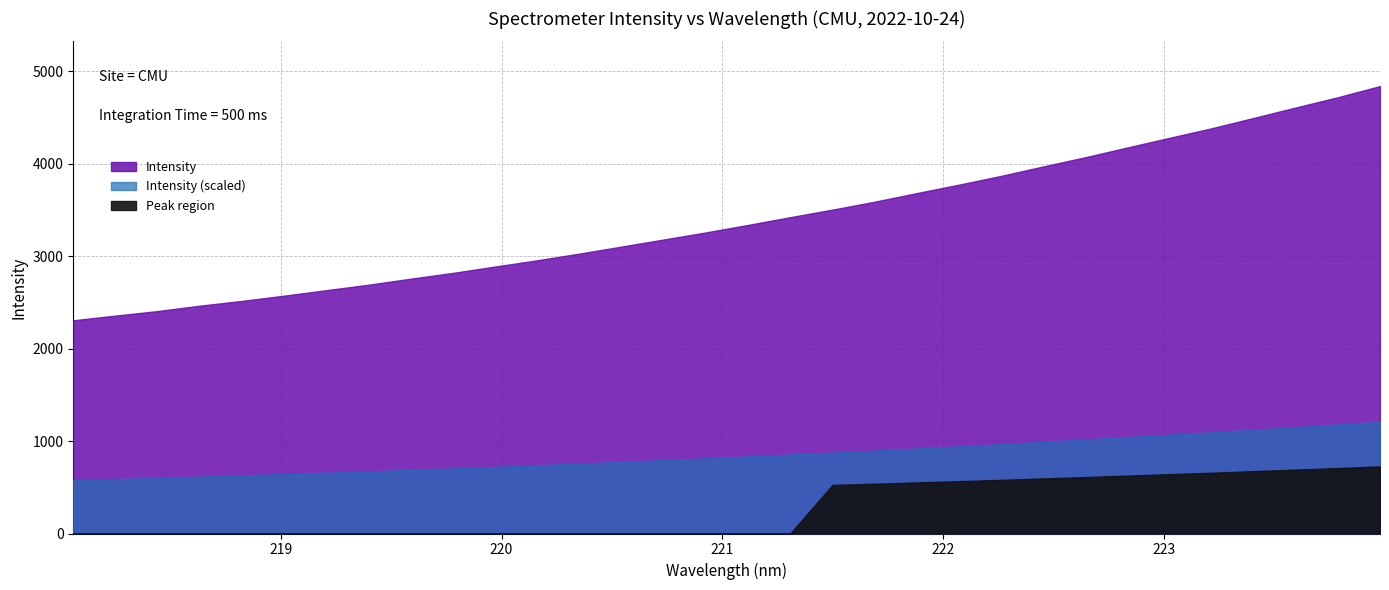

Count the number of values greater than 3338.

16